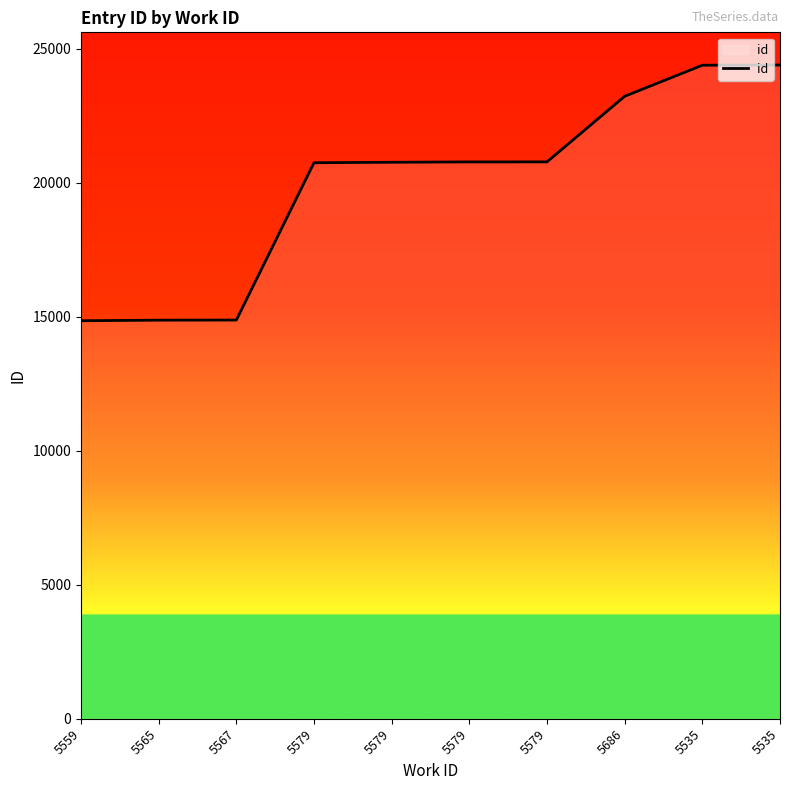

Does the chart display data point markers on the line(s)?

No